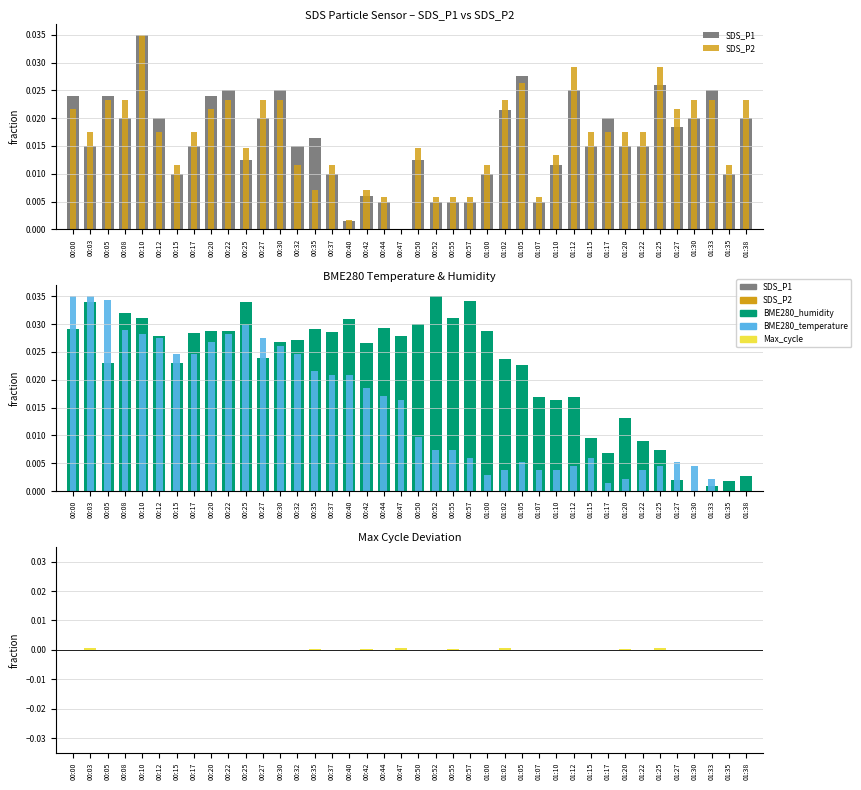

Count the number of categories in the chart.

40